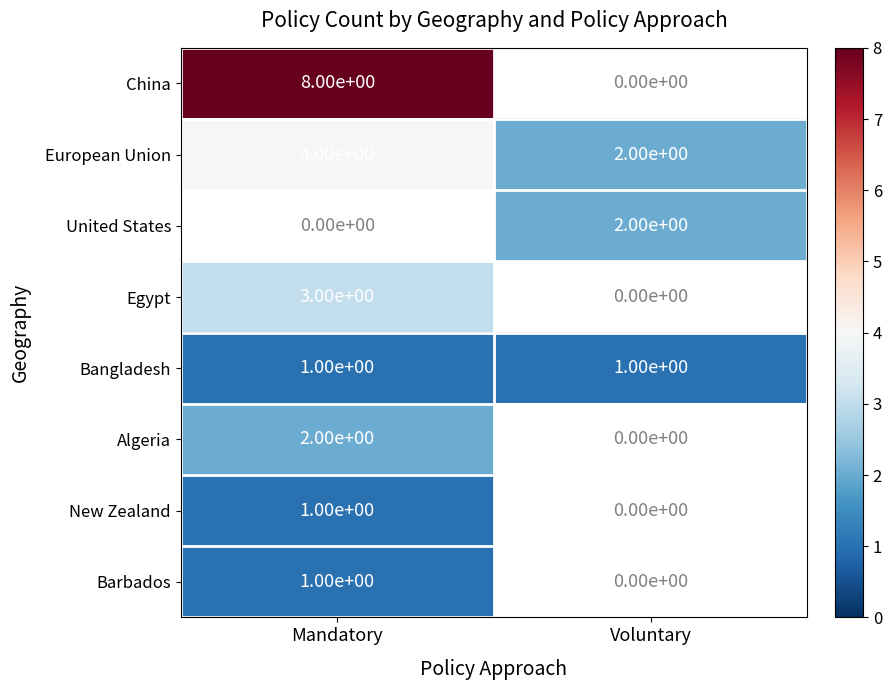

True or false: New Zealand has a value of 0 at Mandatory.

False